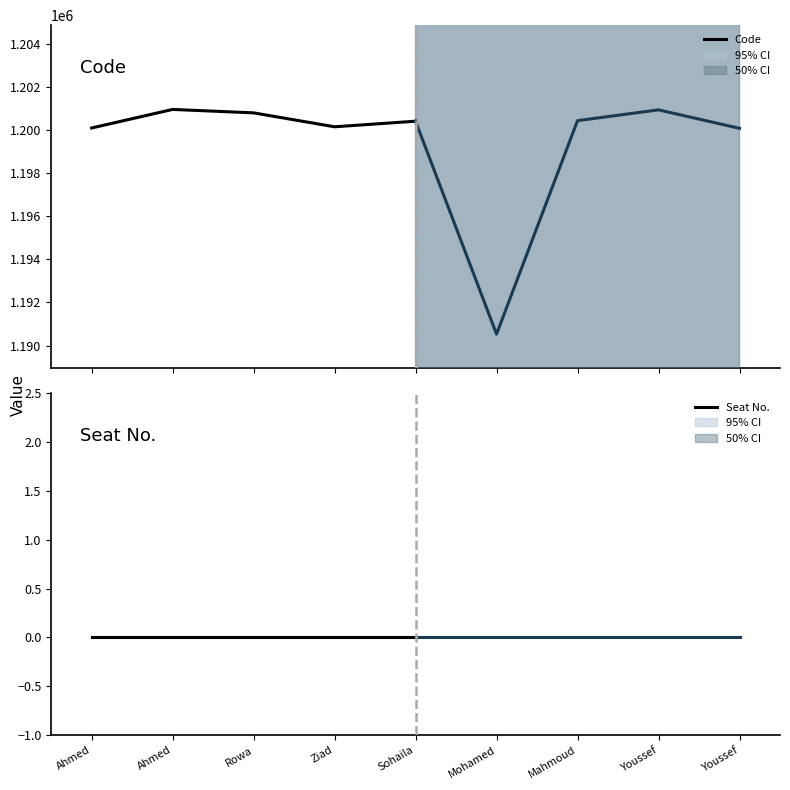

How many distinct data groups are displayed?

2